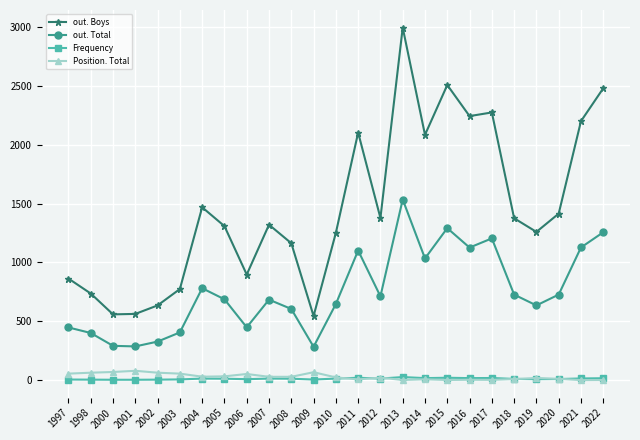

How many values in the out. Total series are below 687?

12